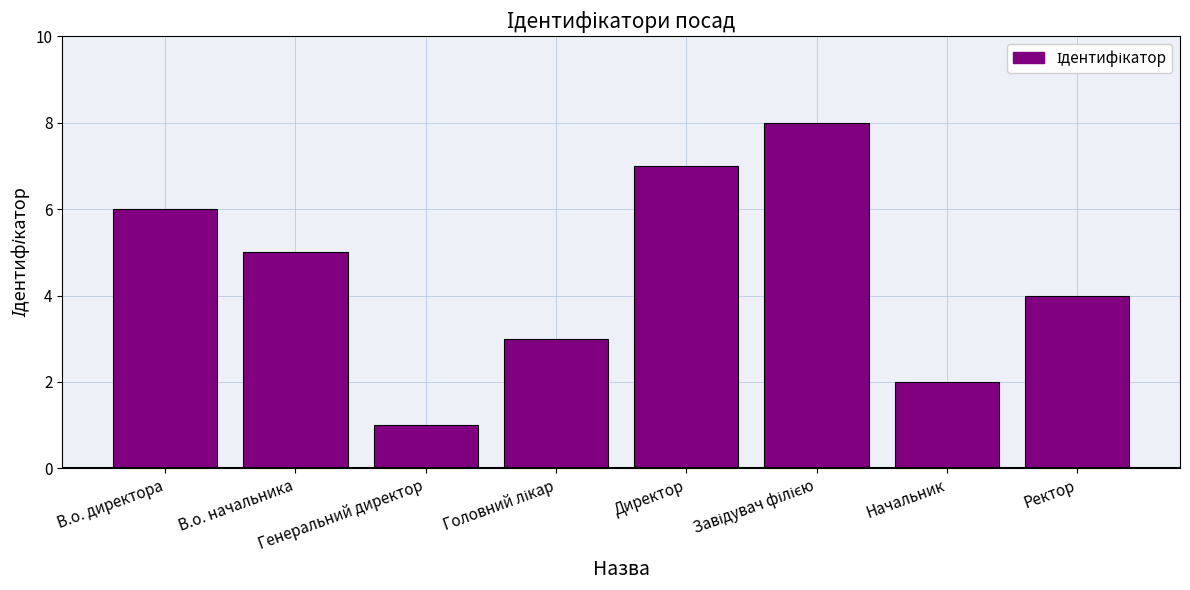

True or false: the data shows 4 at Ректор.

True